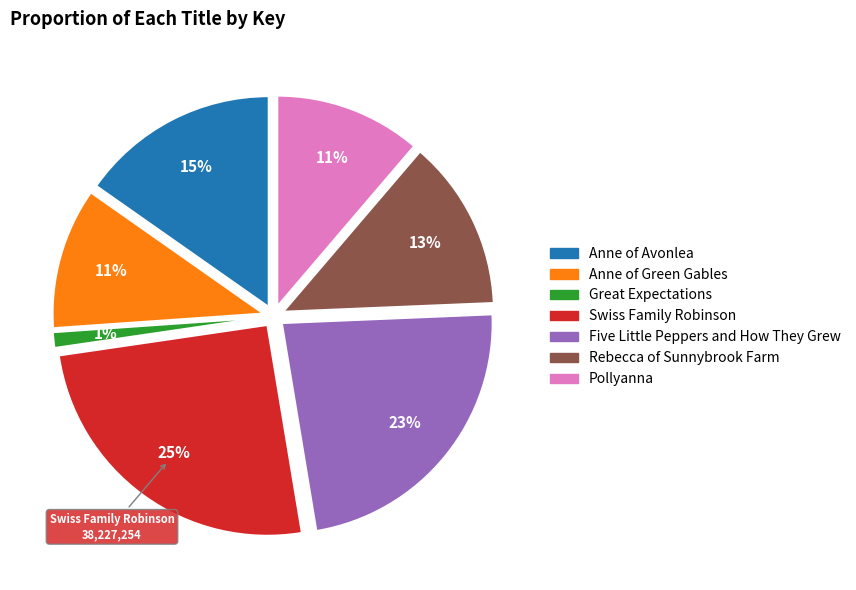

True or false: Five Little Peppers and How They Grew accounts for 30% of the total.

False